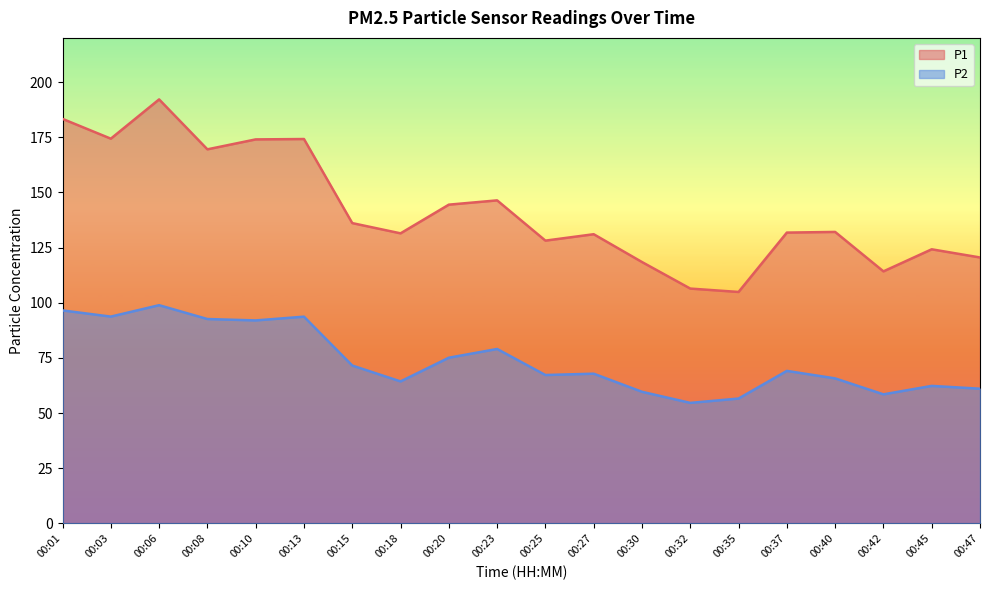

Rank the series by their maximum value, from highest to lowest.

P1, P2